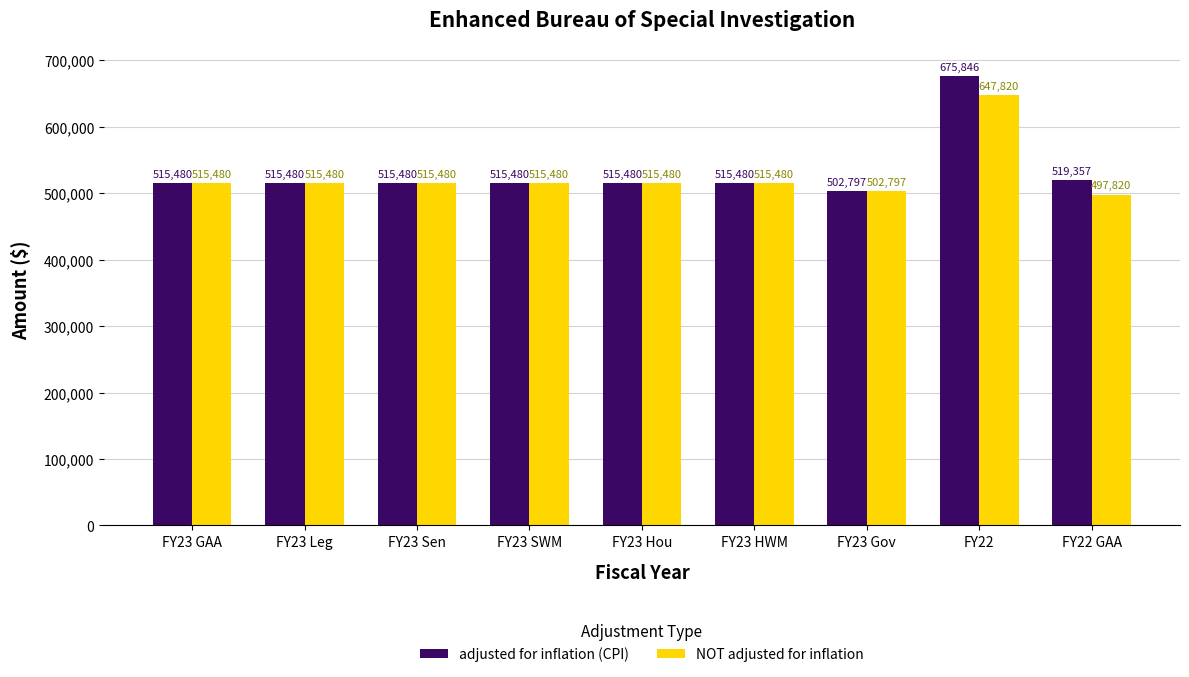

What is the sum of the adjusted for inflation (CPI) values at FY23 Gov and FY23 Hou?

1018277